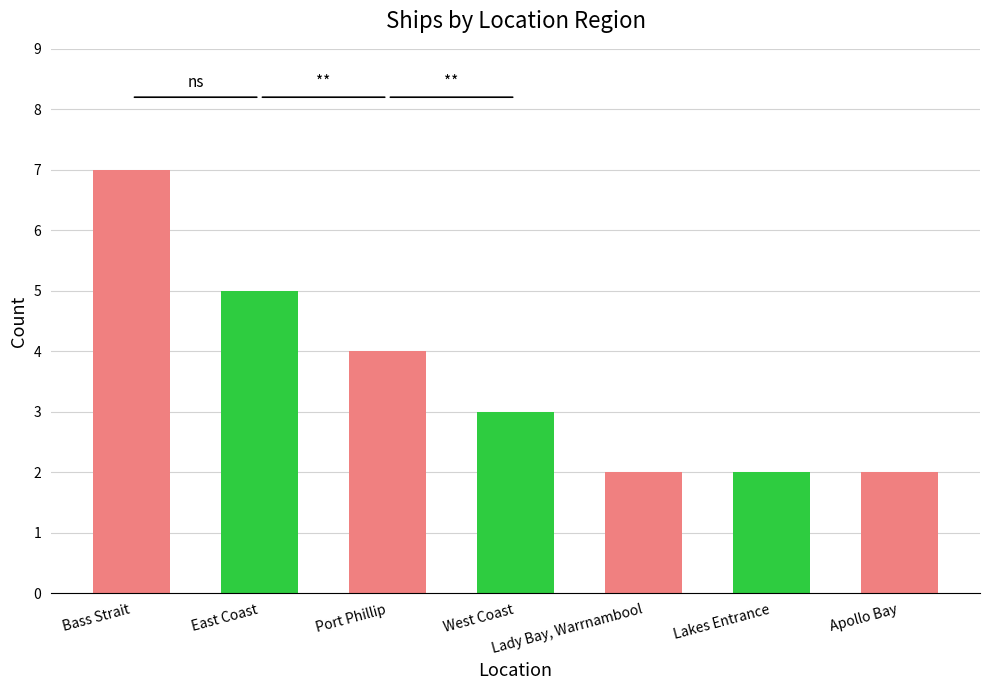

What is the value of the 7th bar from the left?

2